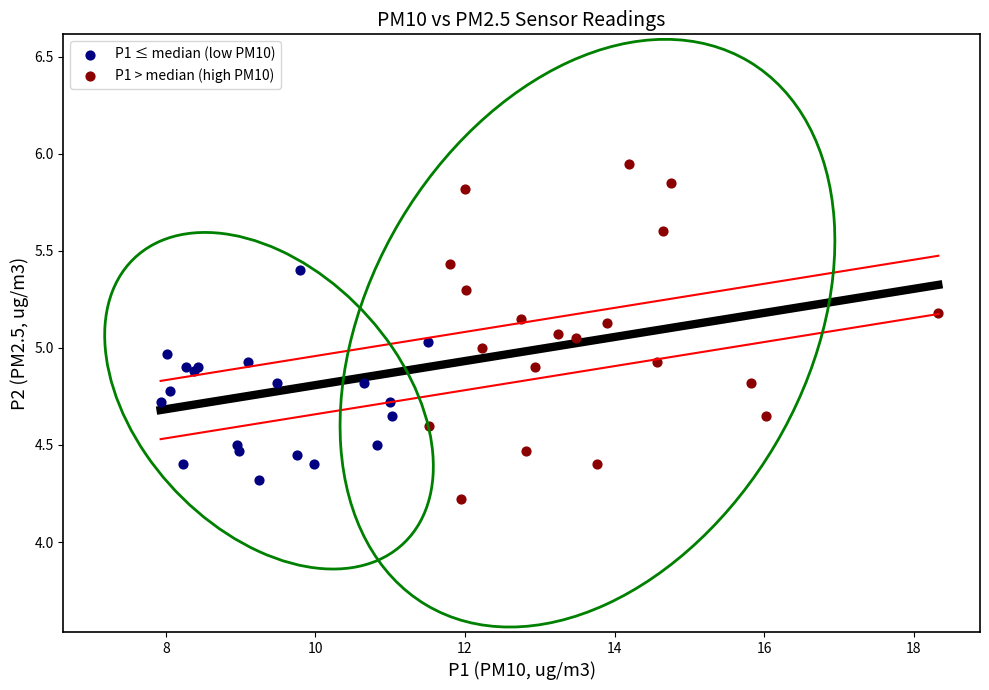

Which series contains the lowest Y value?

P1 > median (high PM10)